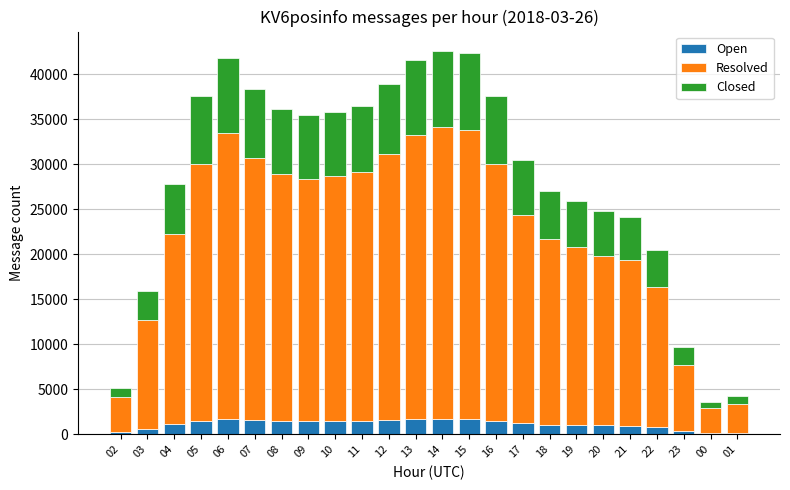

What is the average value of the Open series?

1140.2